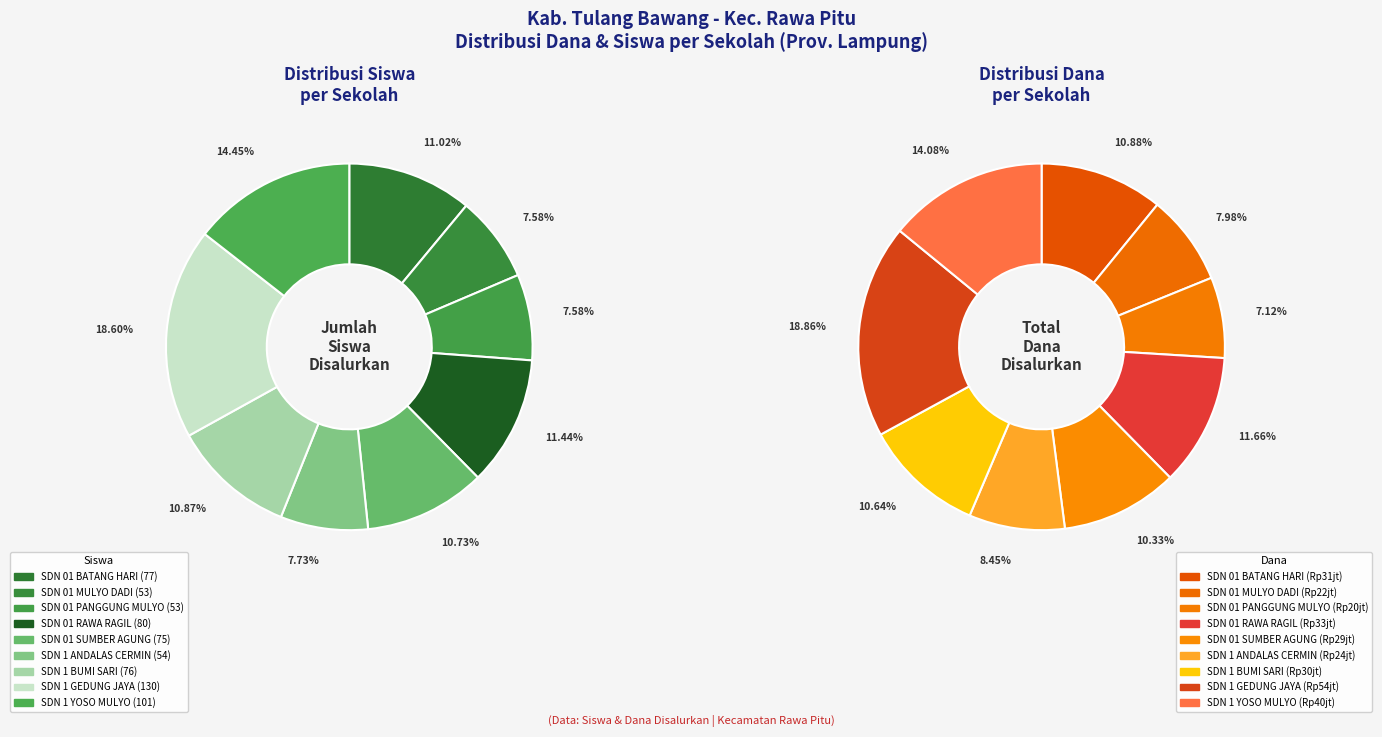

How many segments does this pie chart have?

9